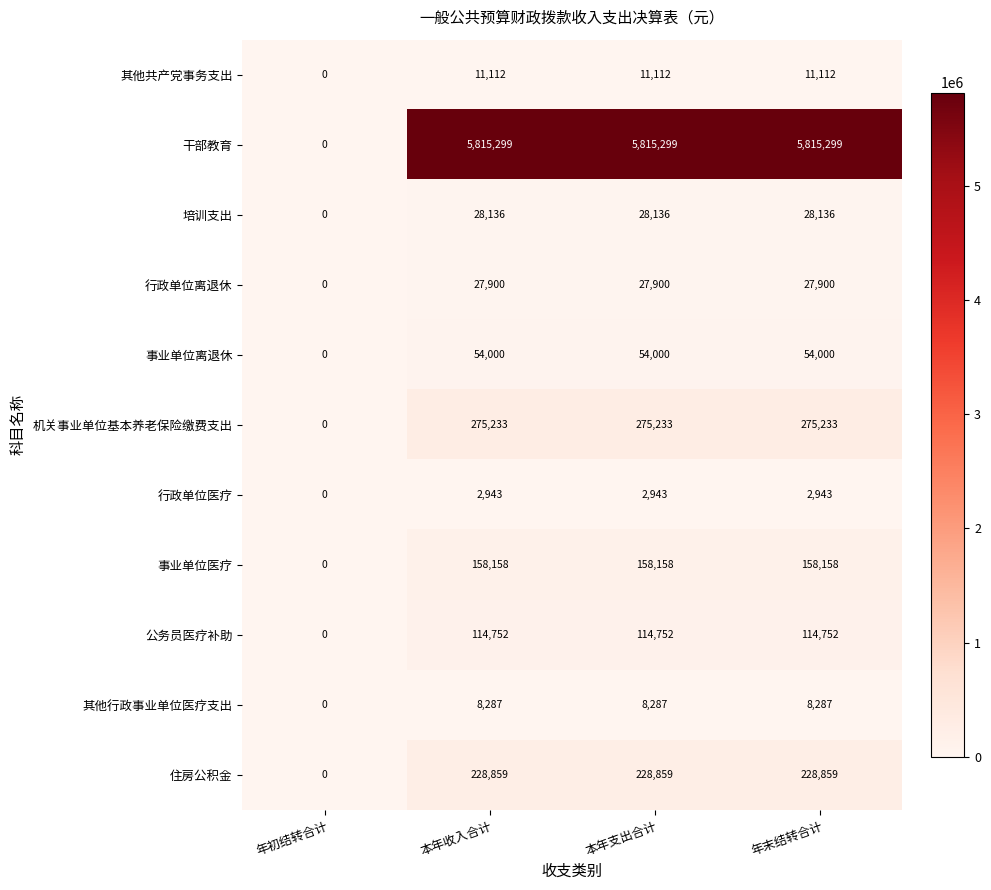

Which series has the widest spread of values?

干部教育